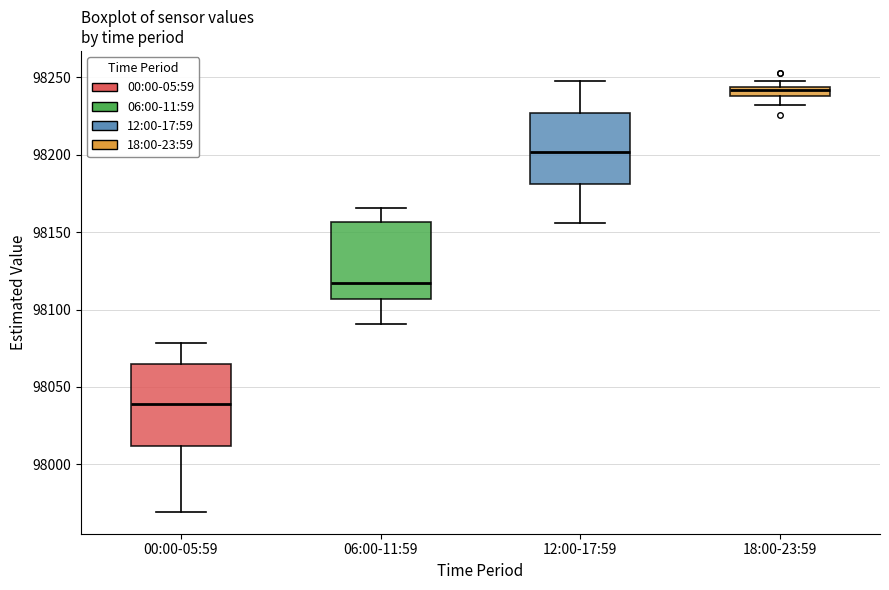

Which box's median line is the highest?

18:00-23:59